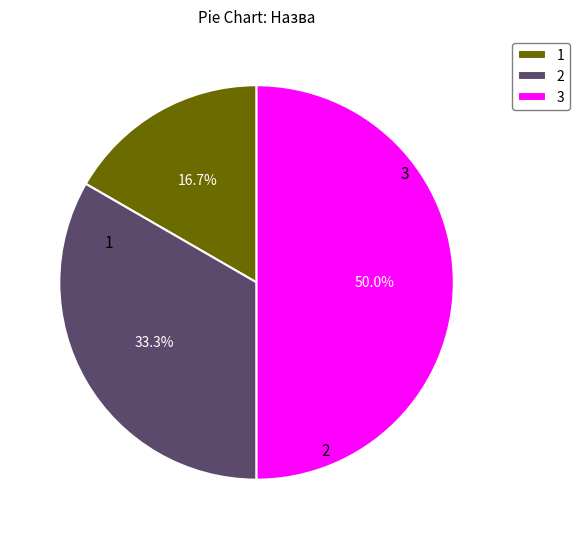

Rank the categories by value from highest to lowest.

3, 2, 1